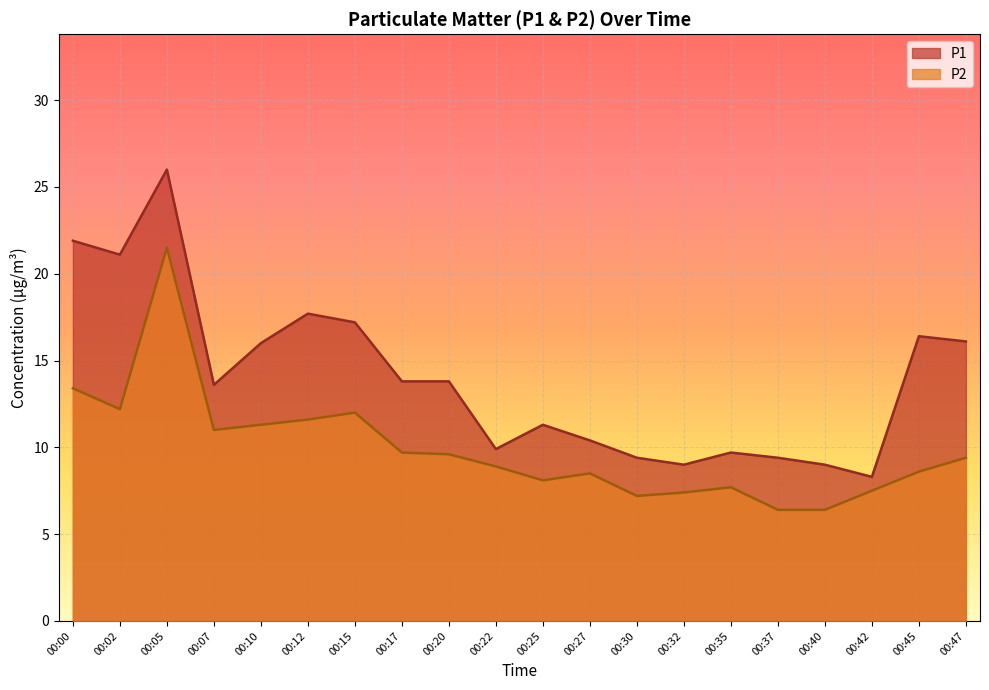

What is the value of the P1 point at the 14th from the left?

9.0